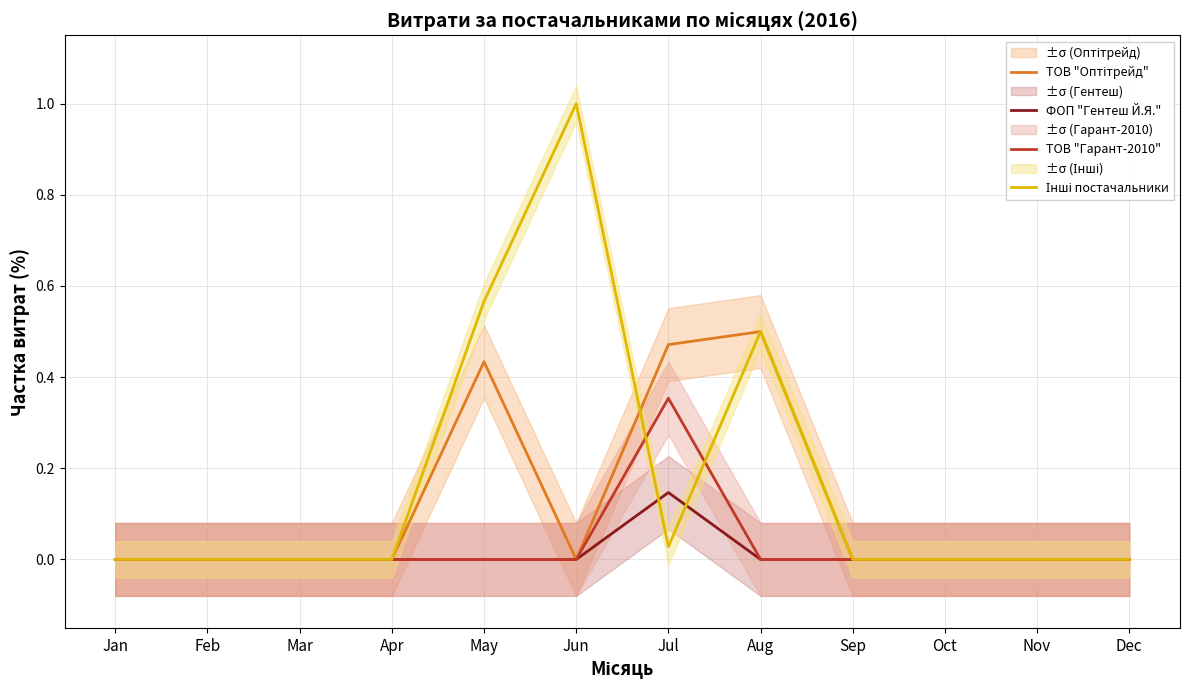

At which category does ТОВ "Гарант-2010" reach its first local peak?

Jul